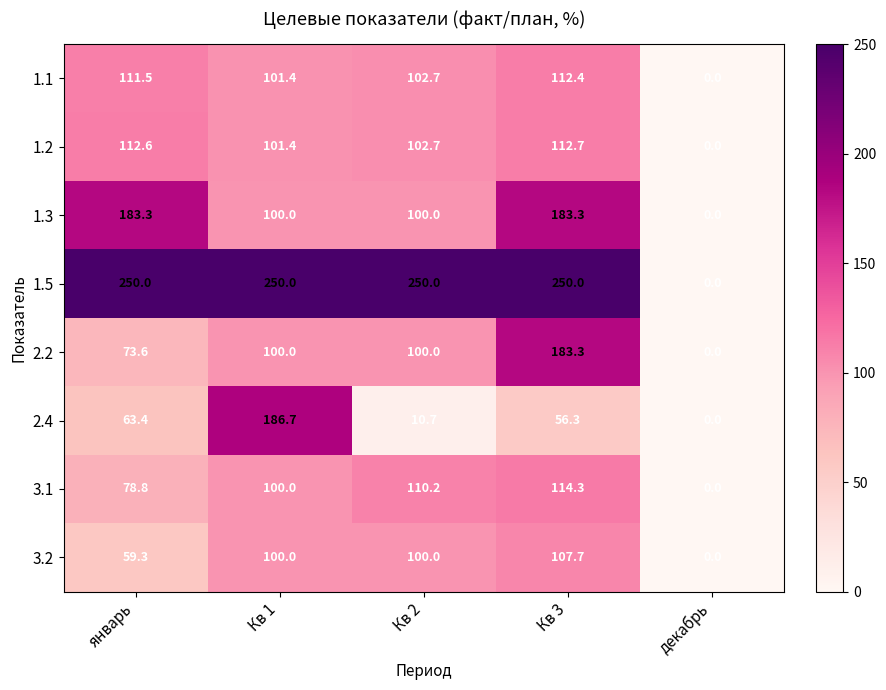

What is the total value across all series at Кв 2?

876.3